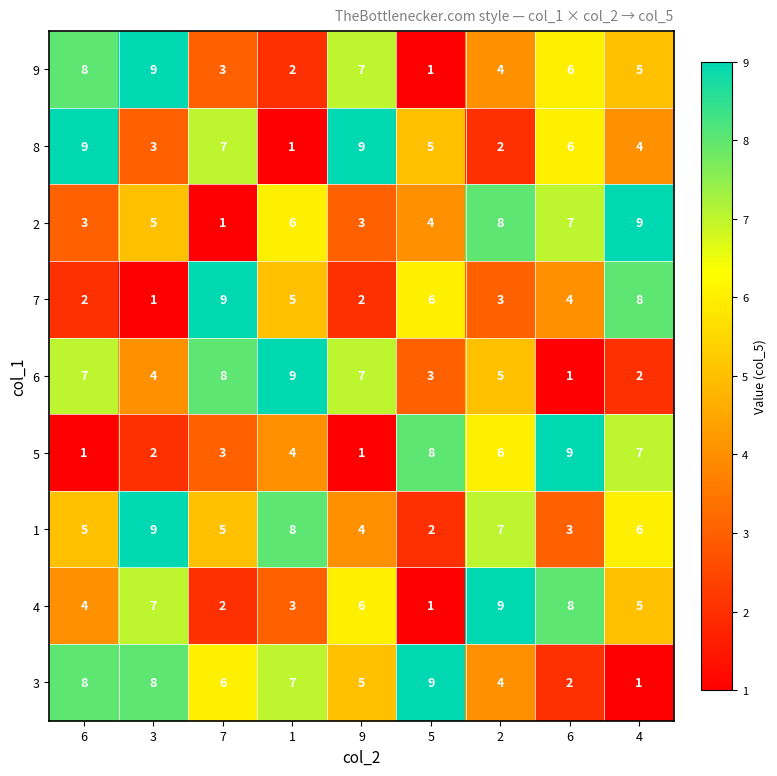

What is the minimum value shown in the chart?

1